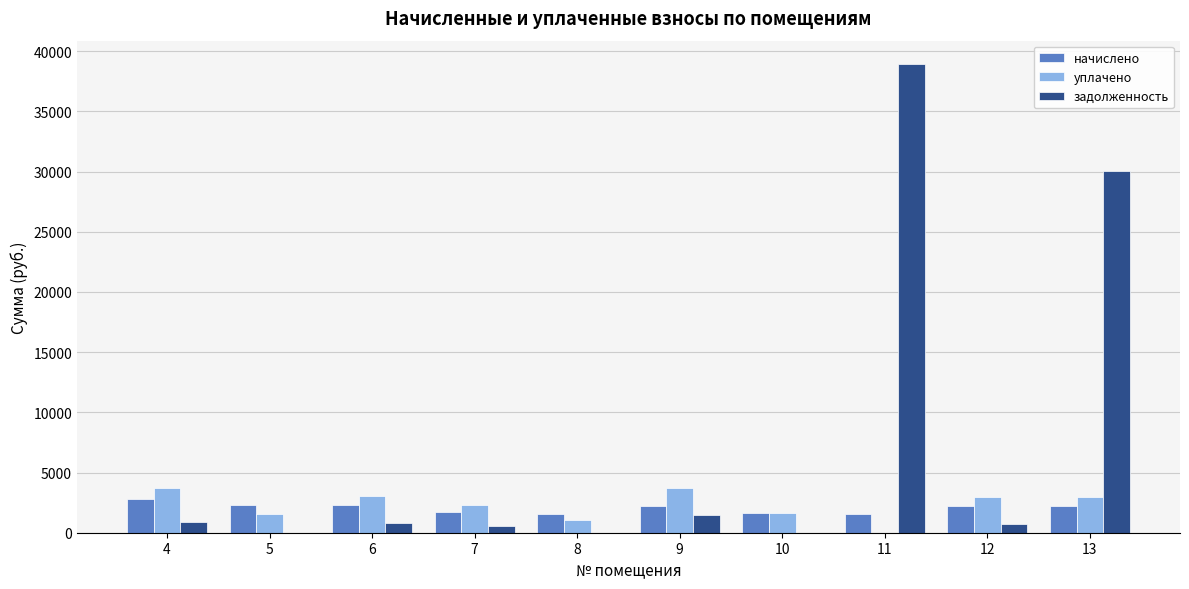

What is the difference between the уплачено values at 11 and 4?

3710.0